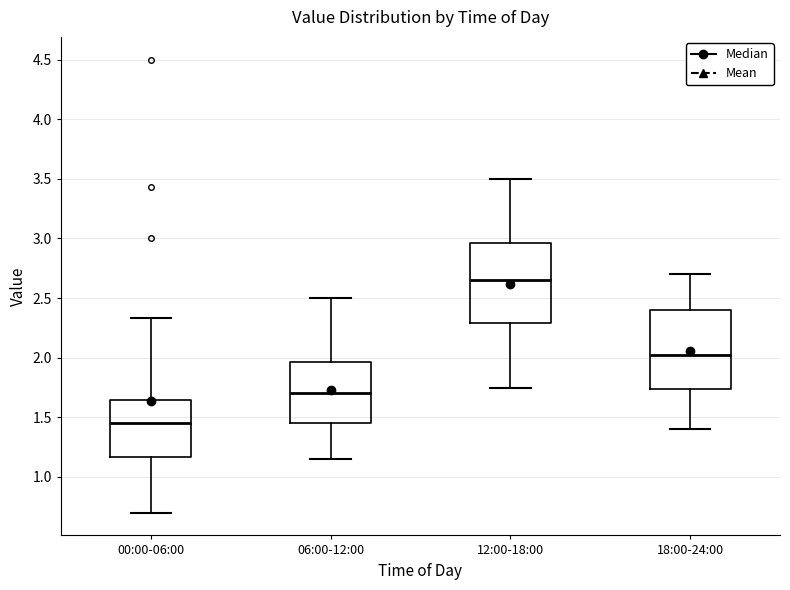

Where does the lower whisker of the box for 12:00-18:00 end on the y-axis? The values are not printed on the chart, so give them approximately, as read against the axis.

1.75